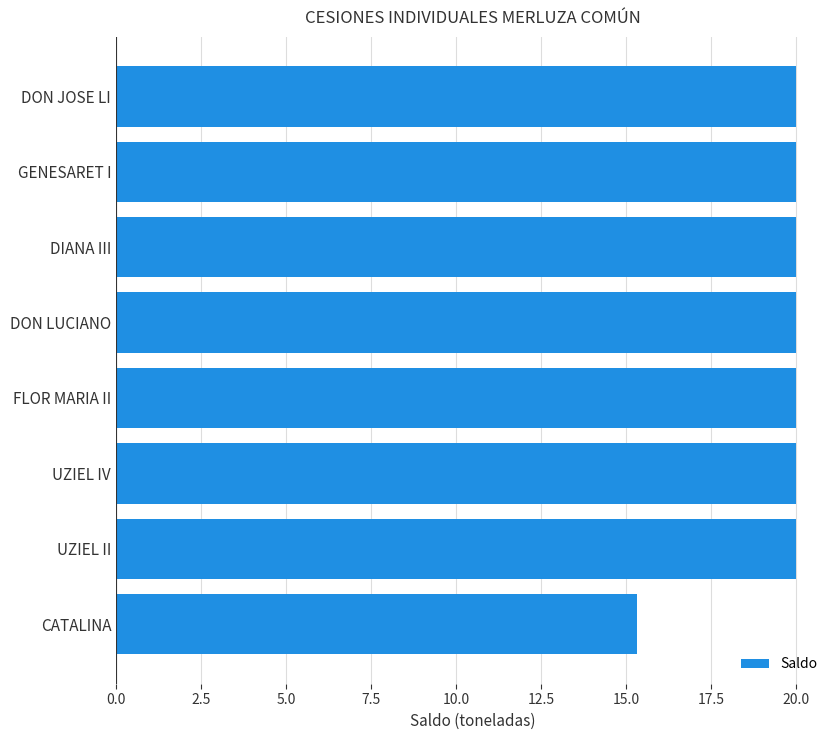

Approximately how many times larger is the value at UZIEL IV compared to DIANA III?

1.0